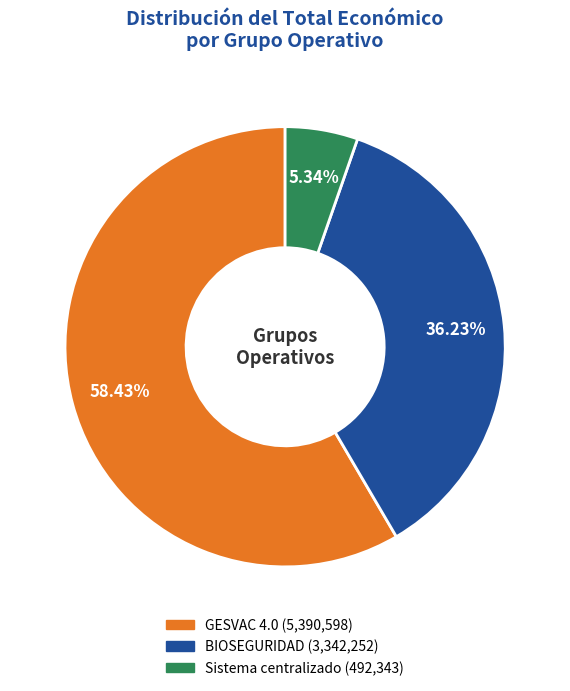

Count the number of slices in the pie.

3